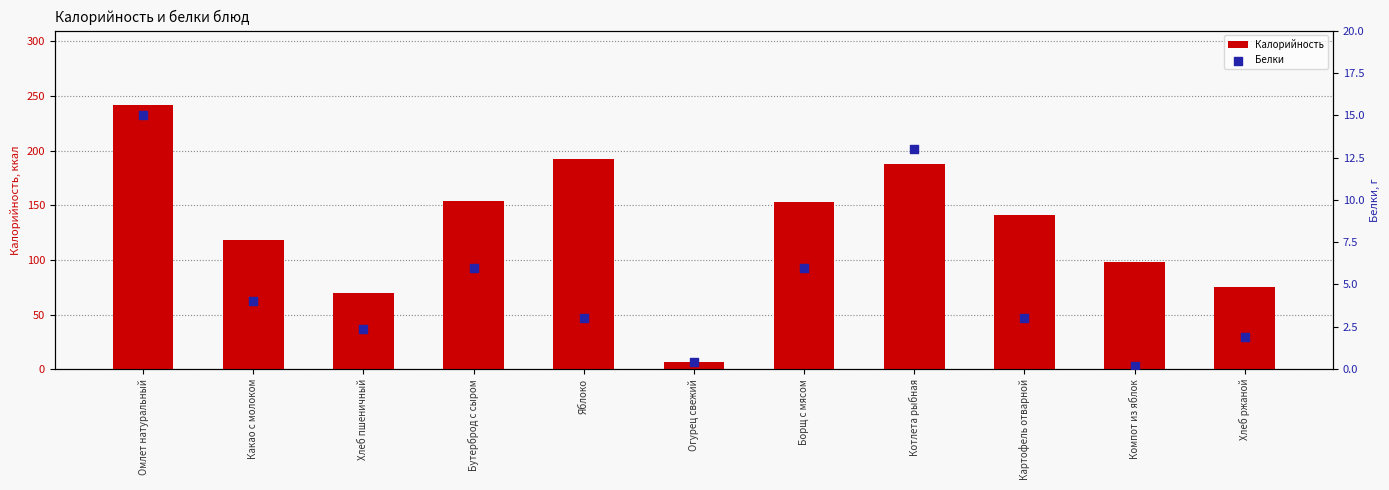

Which series has the largest total across all categories?

Калорийность